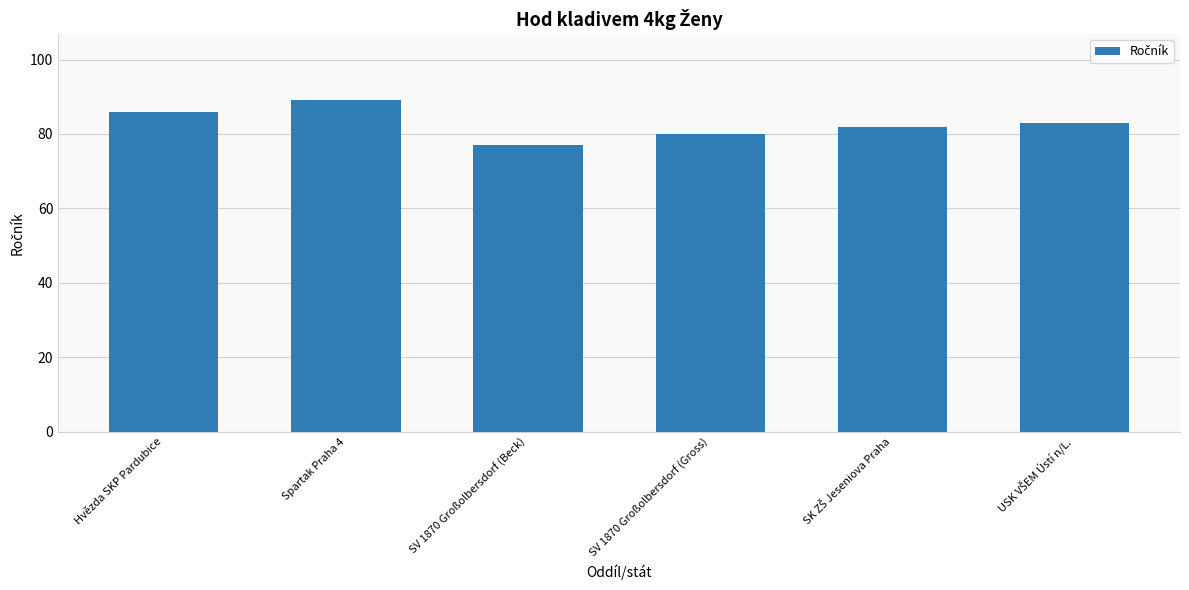

How many values are between 80 and 86?

4